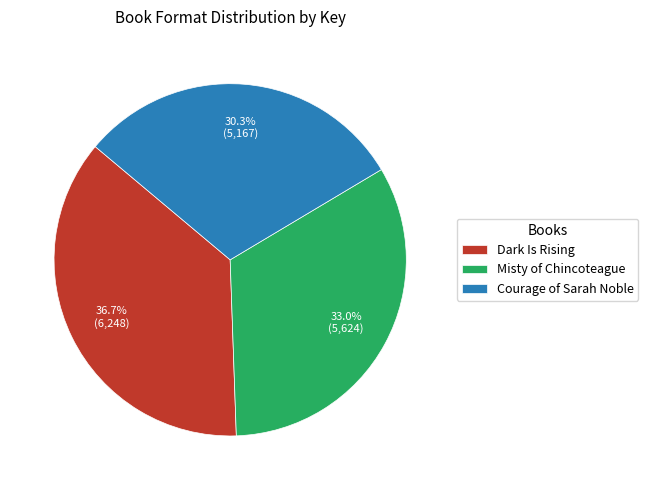

Which slice is the smallest?

Courage of Sarah Noble